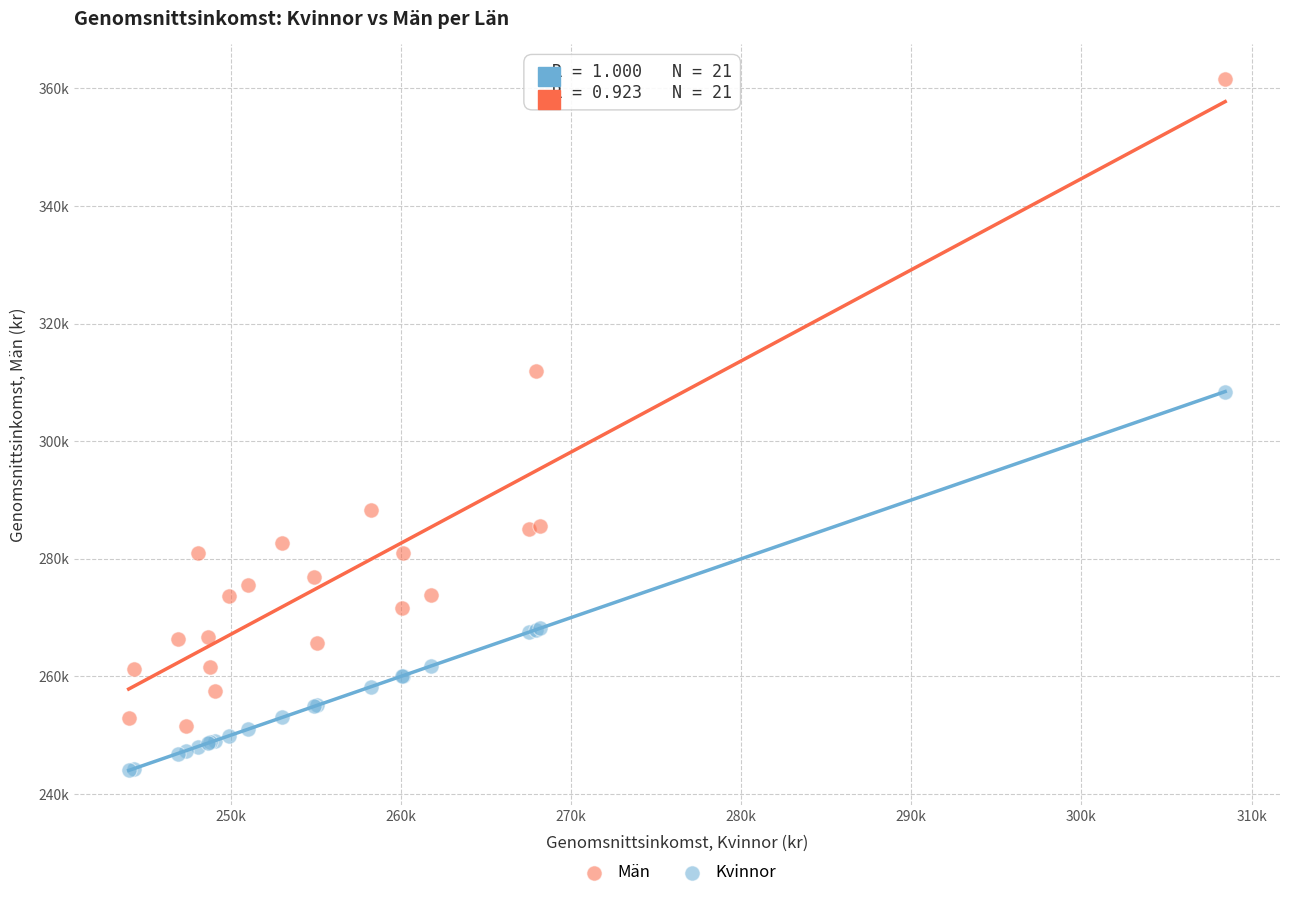

Which series reaches the maximum Y coordinate?

Män